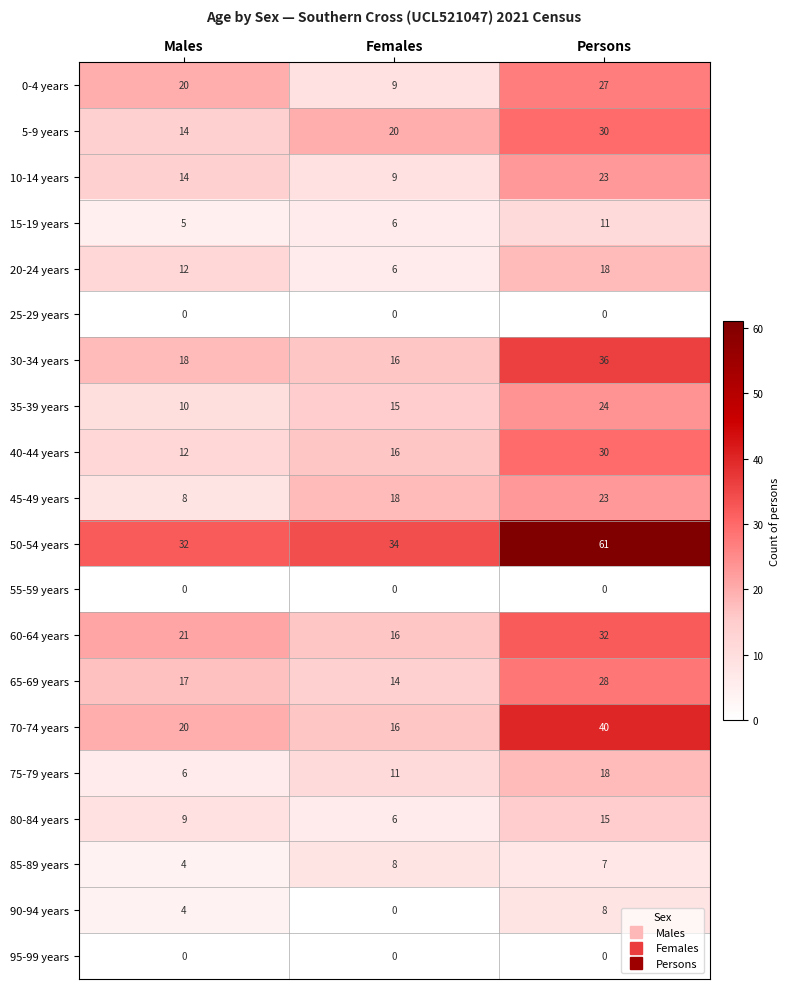

What is the spread (max minus min) of values at Males?

32